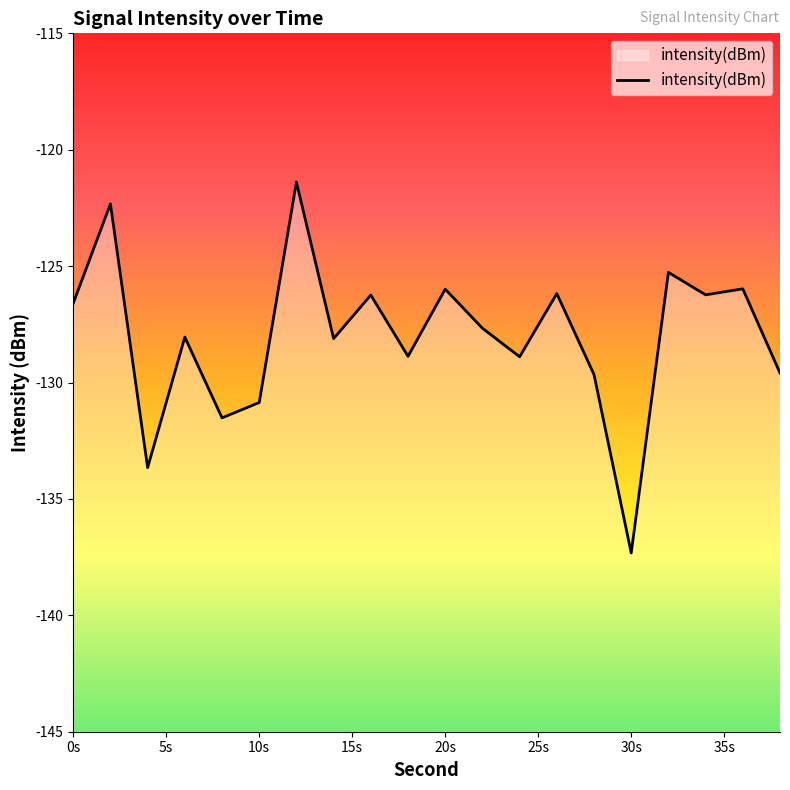

Reading left to right, what are all the values shown in this chart?

-126.6	-122.3	-133.7	-128.0	-131.5	-130.9	-121.4	-128.1	-126.2	-128.9	-126.0	-127.7	-128.9	-126.2	-129.7	-137.3	-125.3	-126.2	-126.0	-129.6